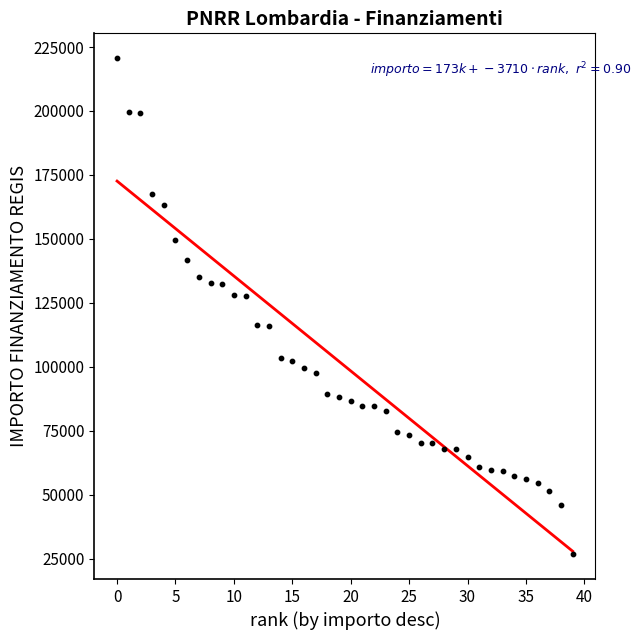

What is the range of Y values (max minus min)?

193933.1